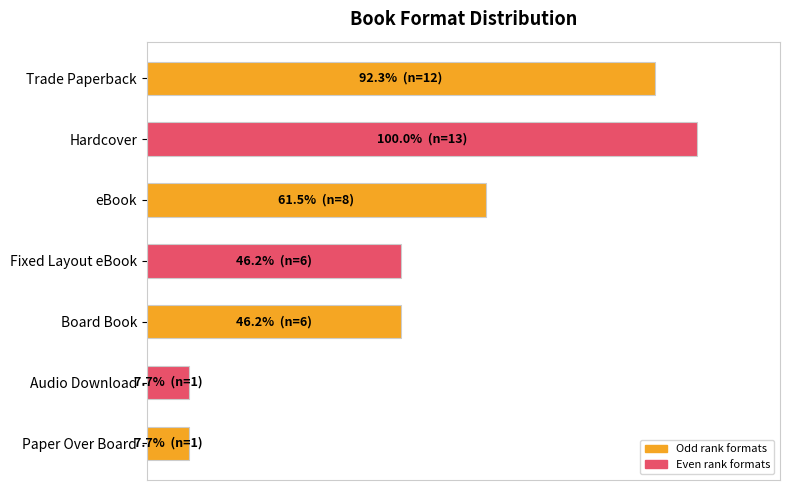

Does the chart contain any negative values?

No